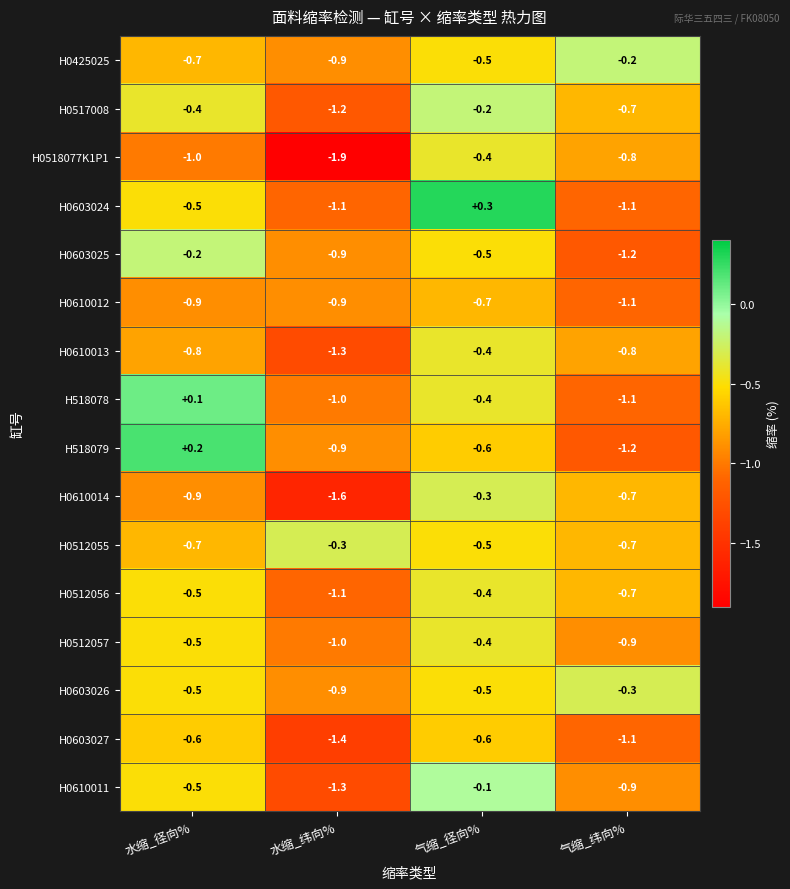

What value does the H0518077K1P1 series have at 气缩_径向%?

-0.4